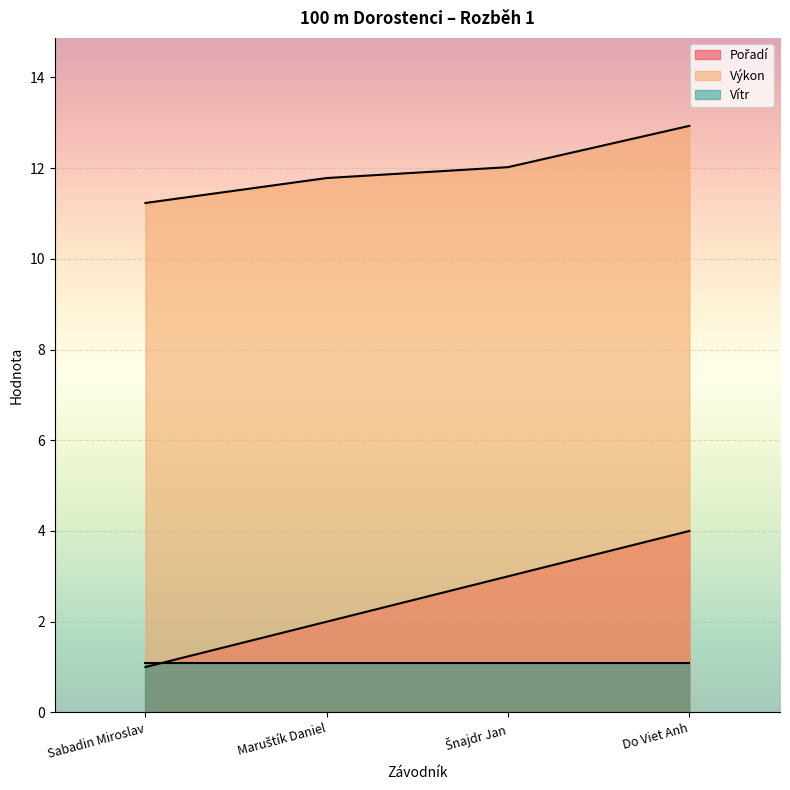

Between Šnajdr Jan and Do Viet Anh, which series saw the biggest shift?

Pořadí